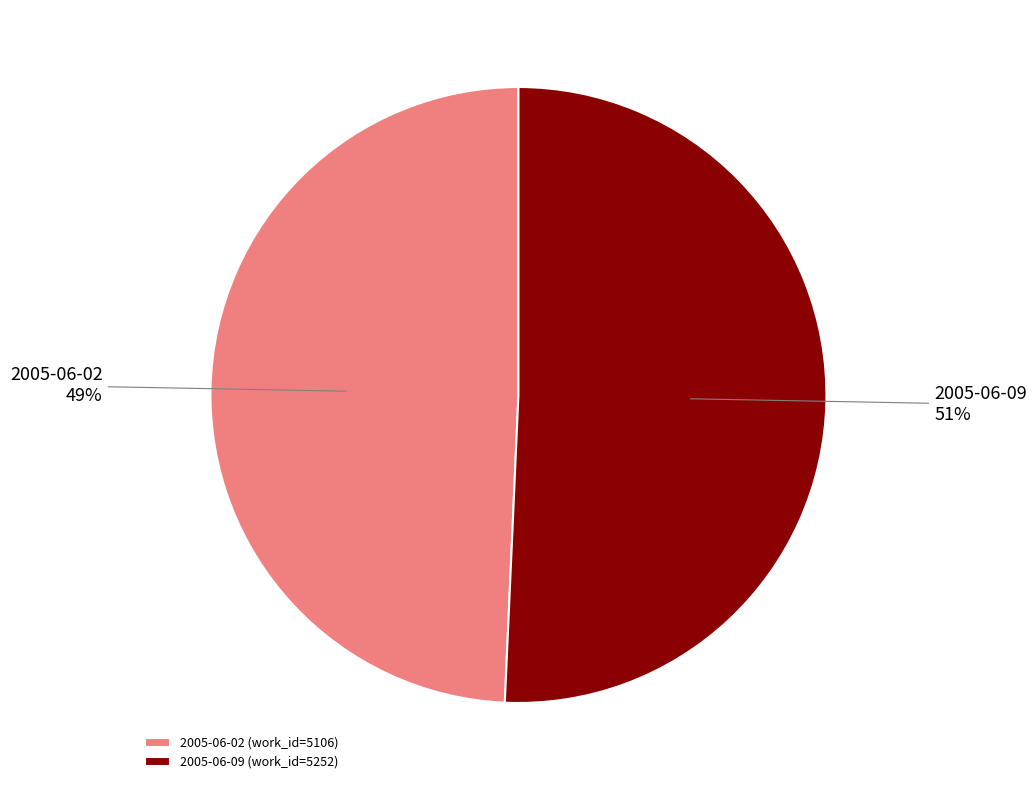

What is the ratio of the value at 2005-06-02 to the value at 2005-06-09?

1.0